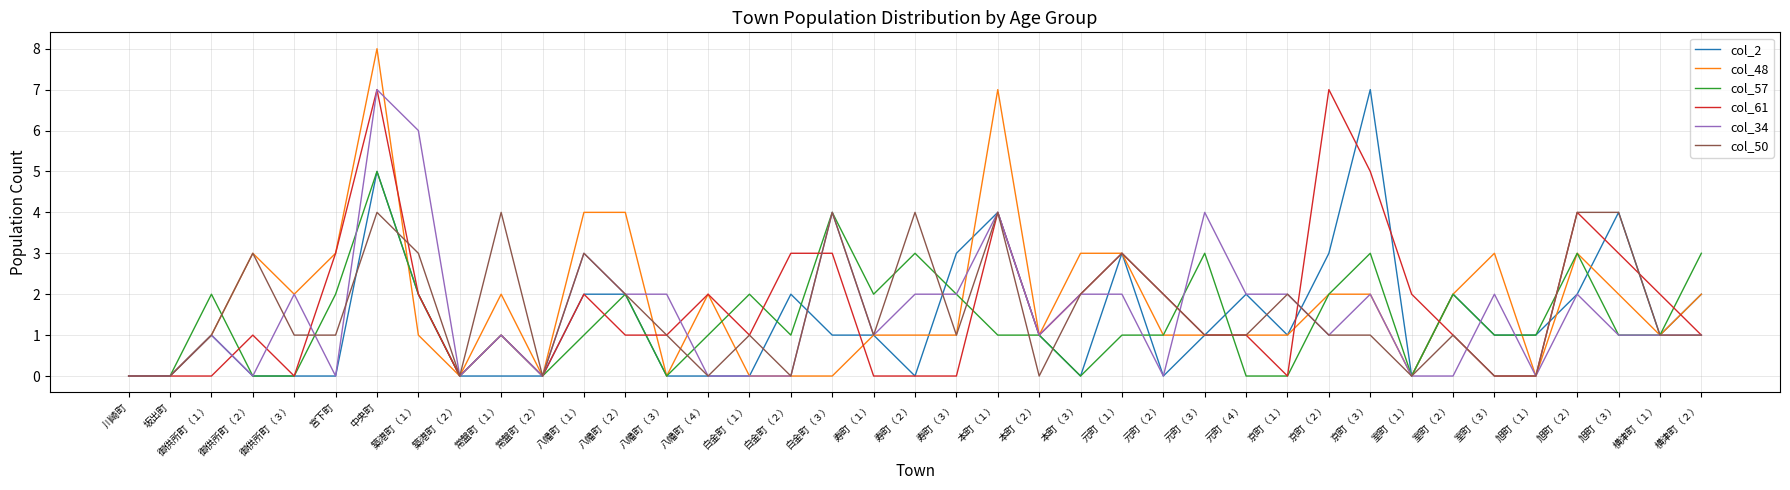

Which series has the largest range (max minus min)?

col_48